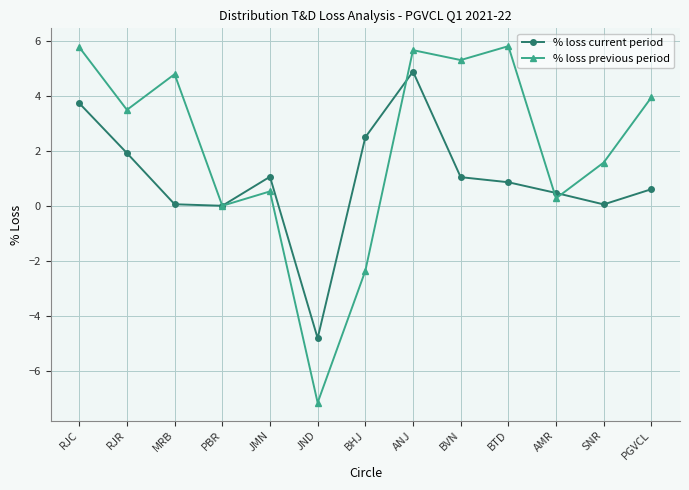

What is the label of the 9th point from the left?

BVN